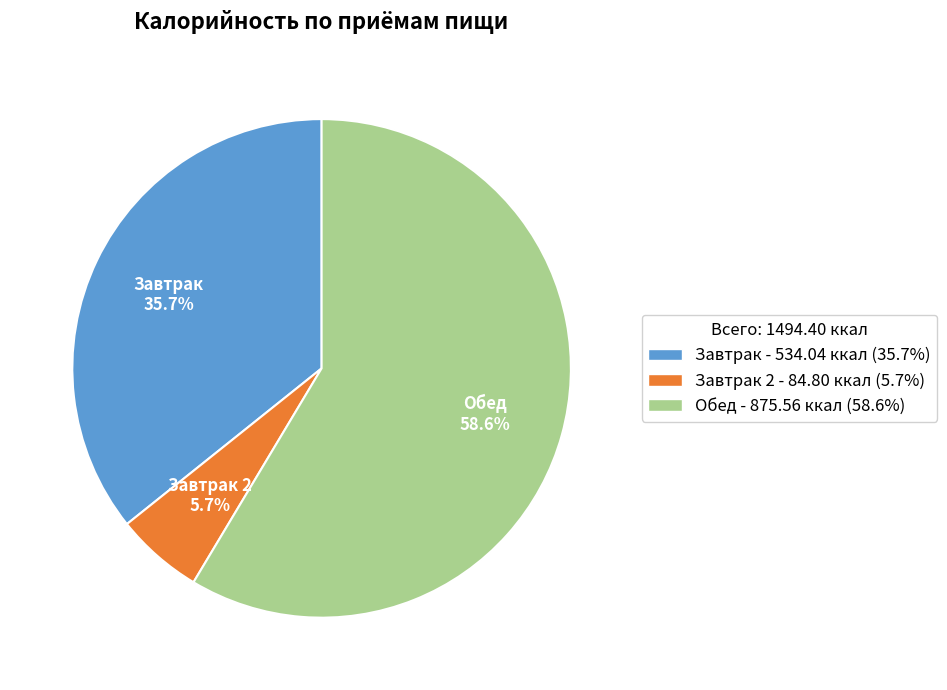

Does any single category account for the majority?

Yes